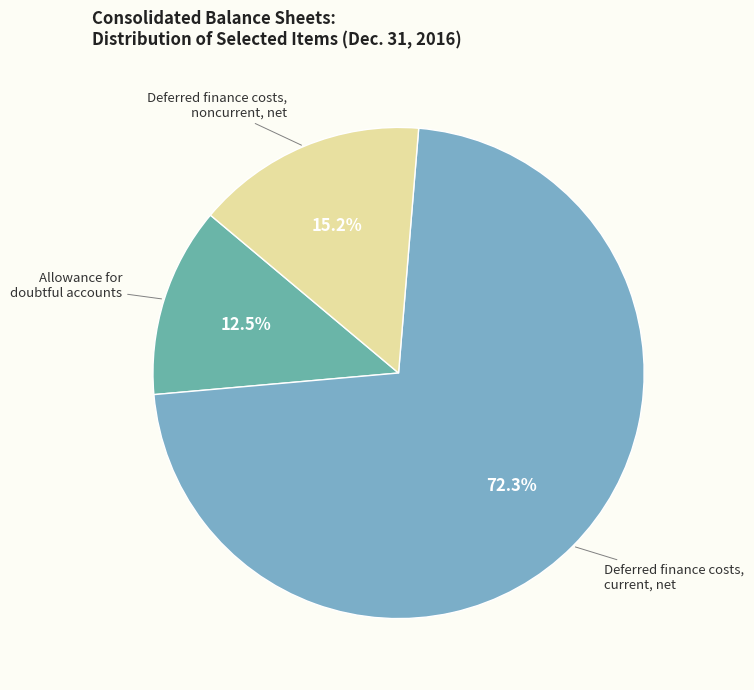

Is Deferred finance costs, current, net the majority of the pie?

Yes